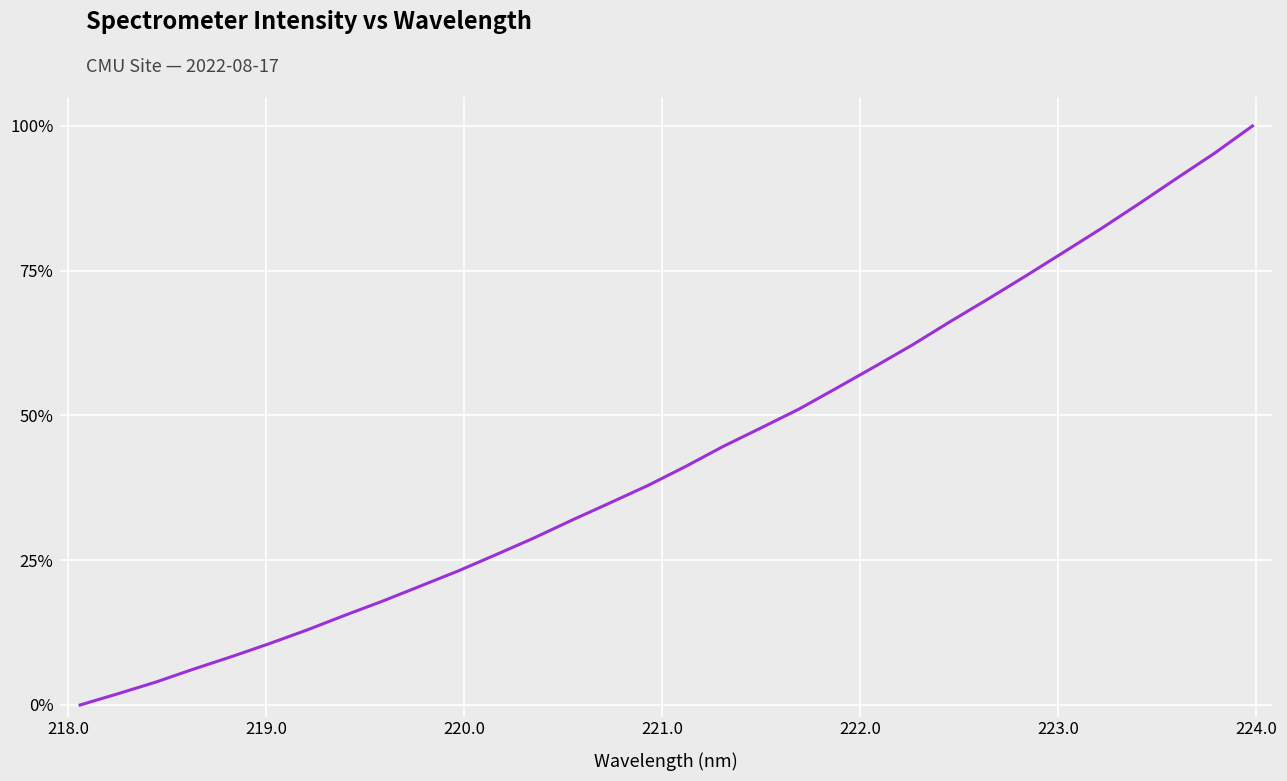

Reading right to left, what are all the values shown in this chart?

1.0	1.0	0.9	0.9	0.8	0.8	0.7	0.7	0.7	0.6	0.6	0.5	0.5	0.5	0.4	0.4	0.4	0.3	0.3	0.3	0.3	0.2	0.2	0.2	0.2	0.1	0.1	0.1	0.1	0.0	0.0	0.0